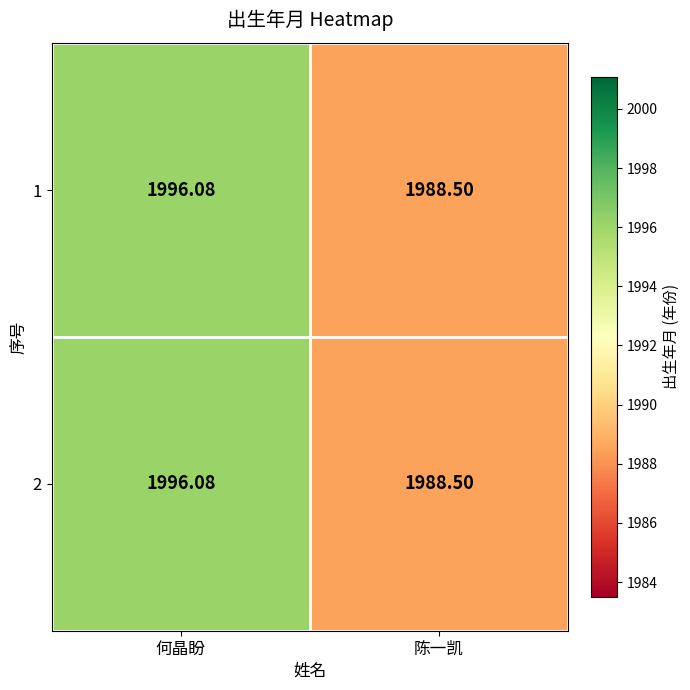

Which category has the lowest value in the 1 series?

陈一凯